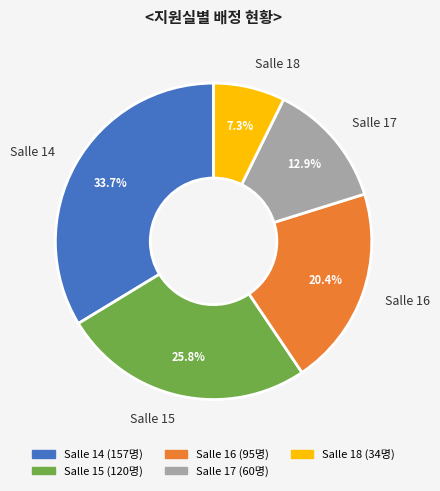

Is the sum of Salle 15 and Salle 14 greater than half?

Yes